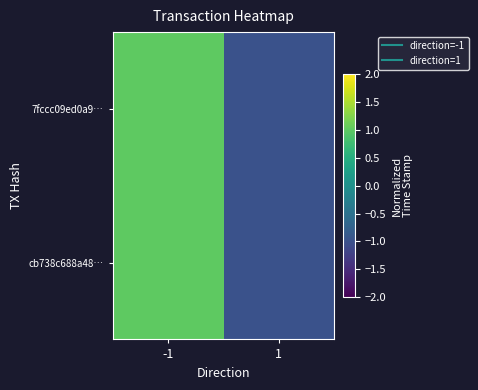

Which category has the lowest value across all series?

1